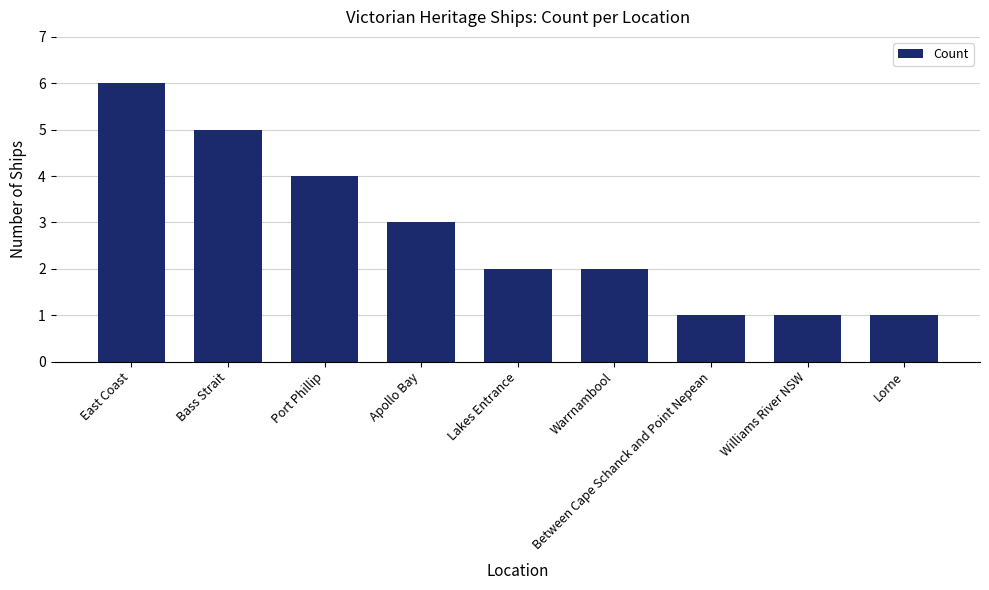

Reading left to right, list all the values displayed in this chart.

East Coast=6	Bass Strait=5	Port Phillip=4	Apollo Bay=3	Lakes Entrance=2	Warrnambool=2	Between Cape Schanck and Point Nepean=1	Williams River NSW=1	Lorne=1